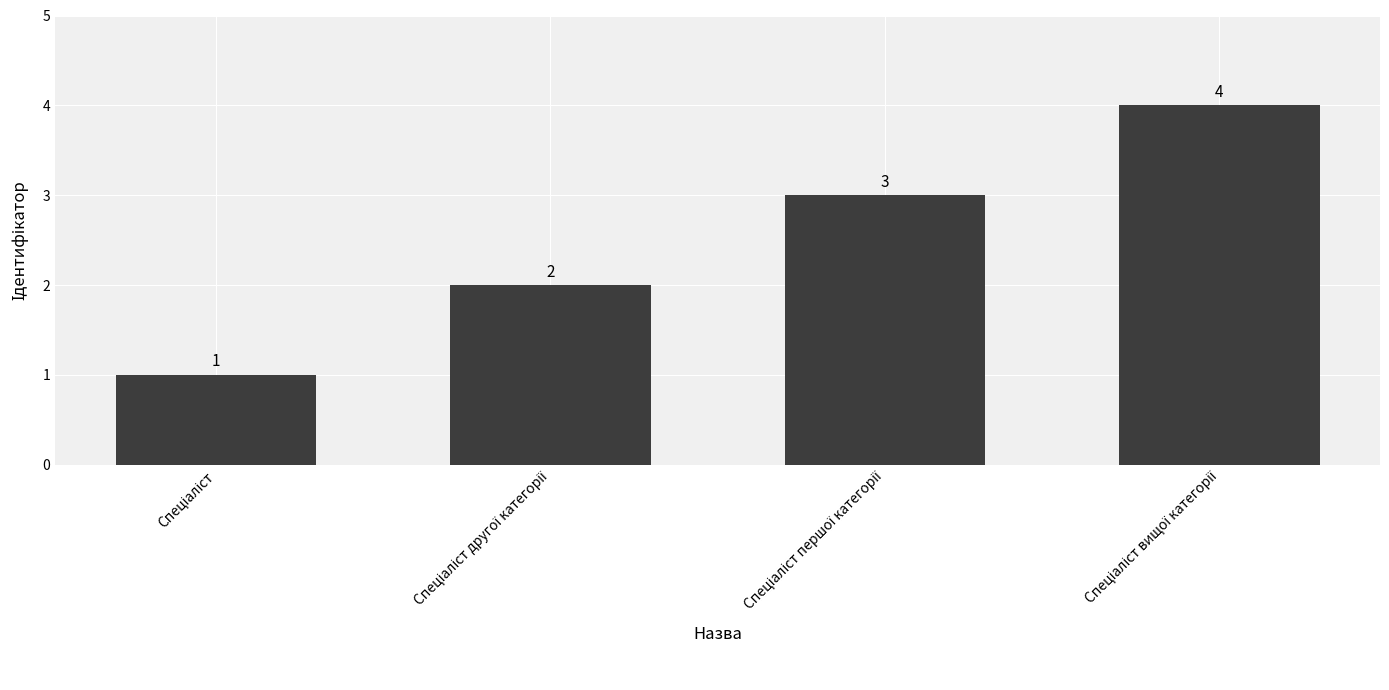

What is the difference between the maximum and minimum values?

3